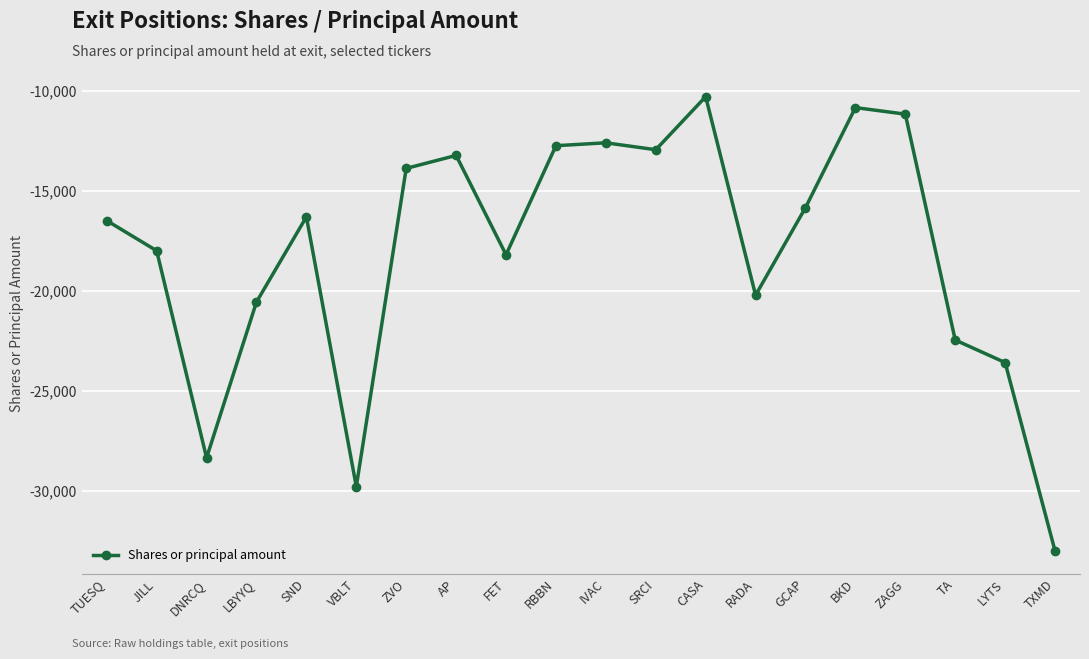

True or false: the data shows -10367 at VBLT.

False